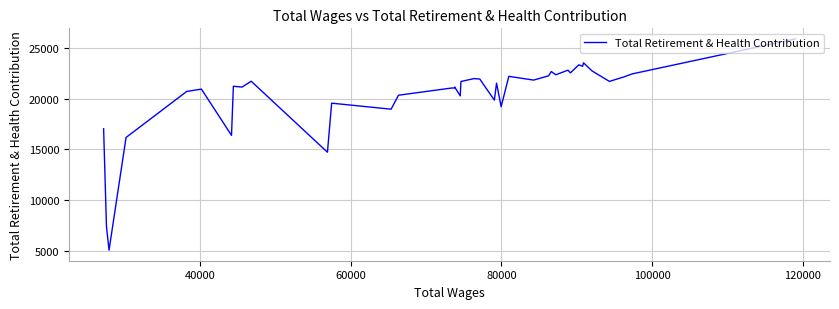

What is the value of the 37th point from the left?

16187